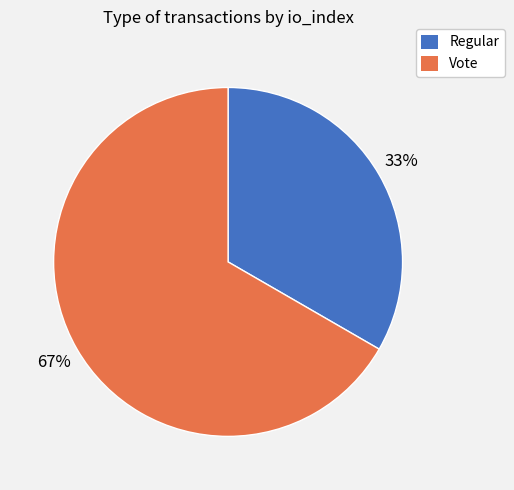

Which slice is the largest?

Vote